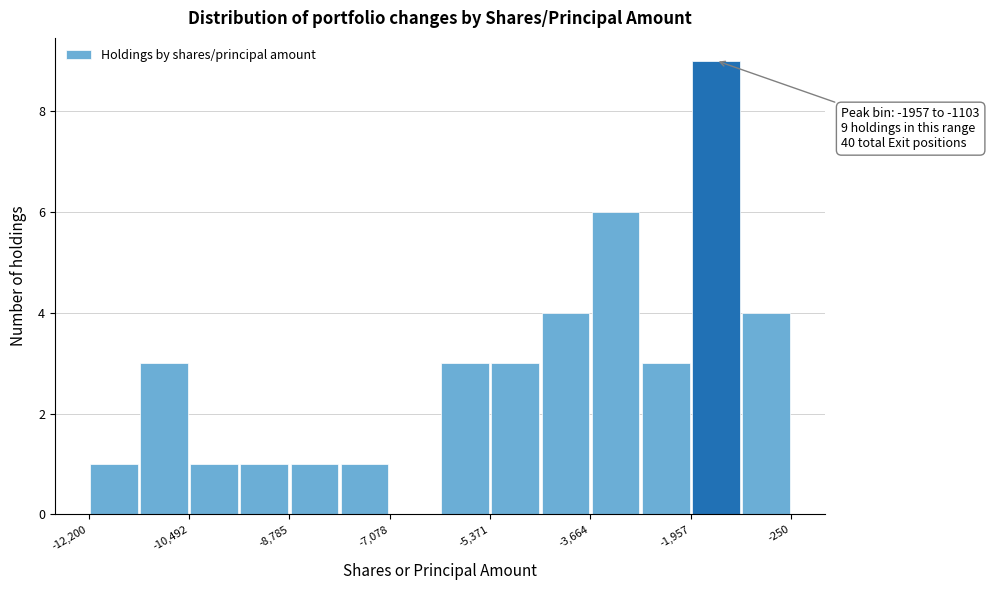

Over which range of the x-axis is the bar tallest?

-2000 to -1200